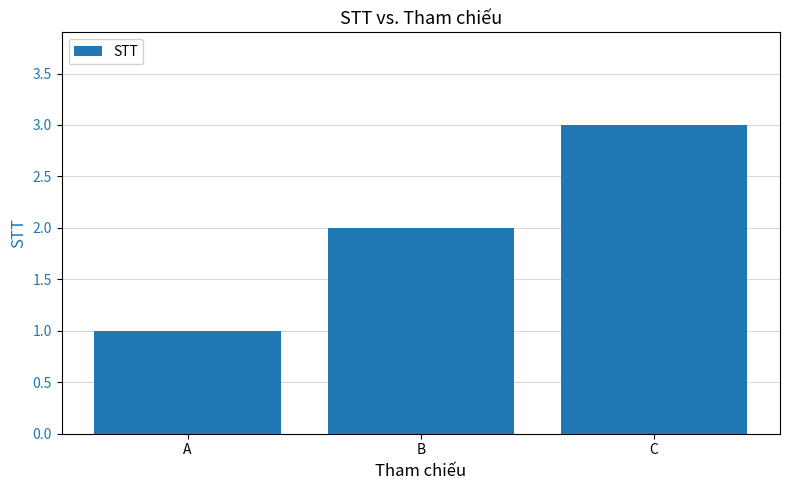

How many data points does each series have?

3